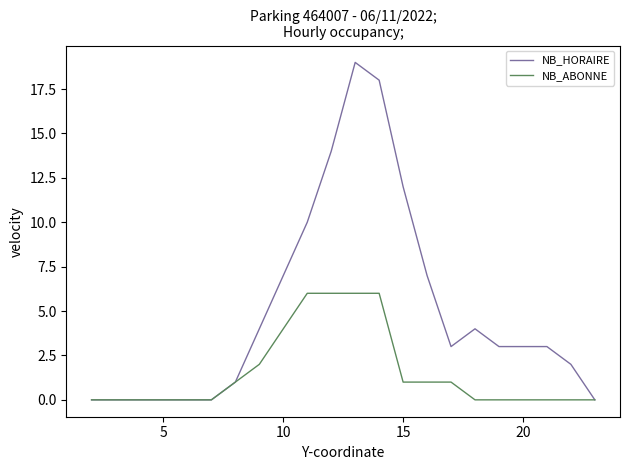

Is this an area chart (filled region under the line)?

No